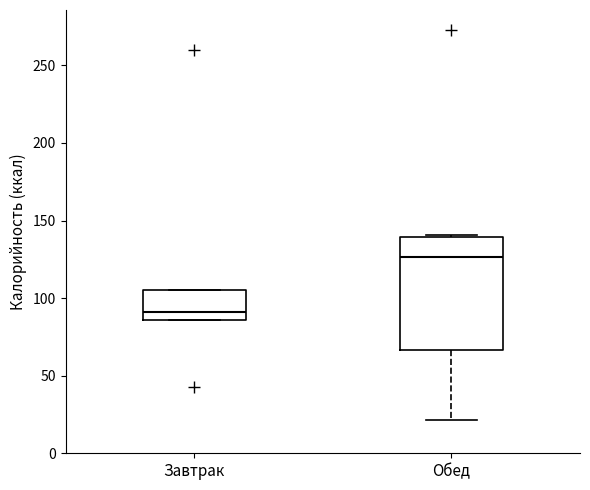

Reading left to right, read every box against the y-axis: the position of its median line, the range the box covers, and the ends of its whiskers. The values are not printed on the chart, so give them approximately, as read against the axis.

Завтрак: median 90, box 85 to 105, whiskers 85 to 105
Обед: median 125, box 65 to 140, whiskers 20 to 140